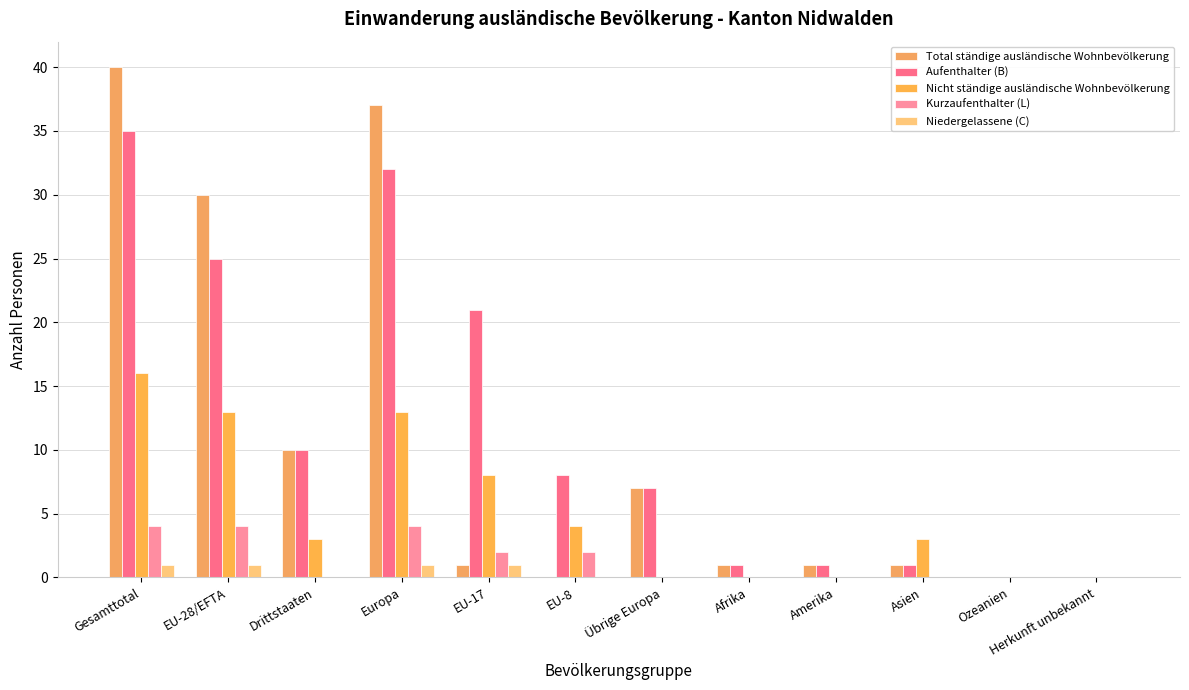

What is the label of the 7th bar from the left?

Übrige Europa